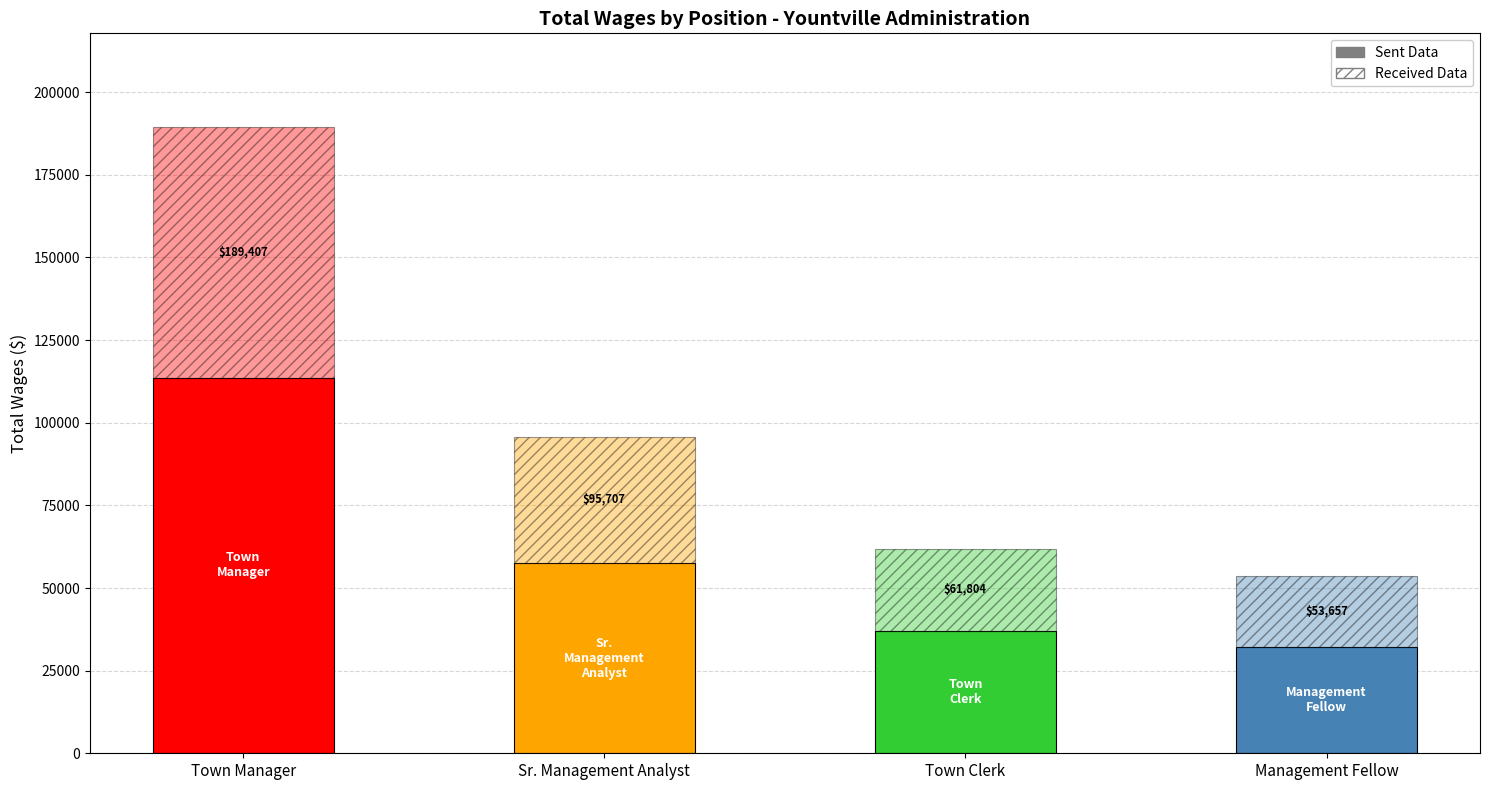

Count the number of values greater than 95707.

1